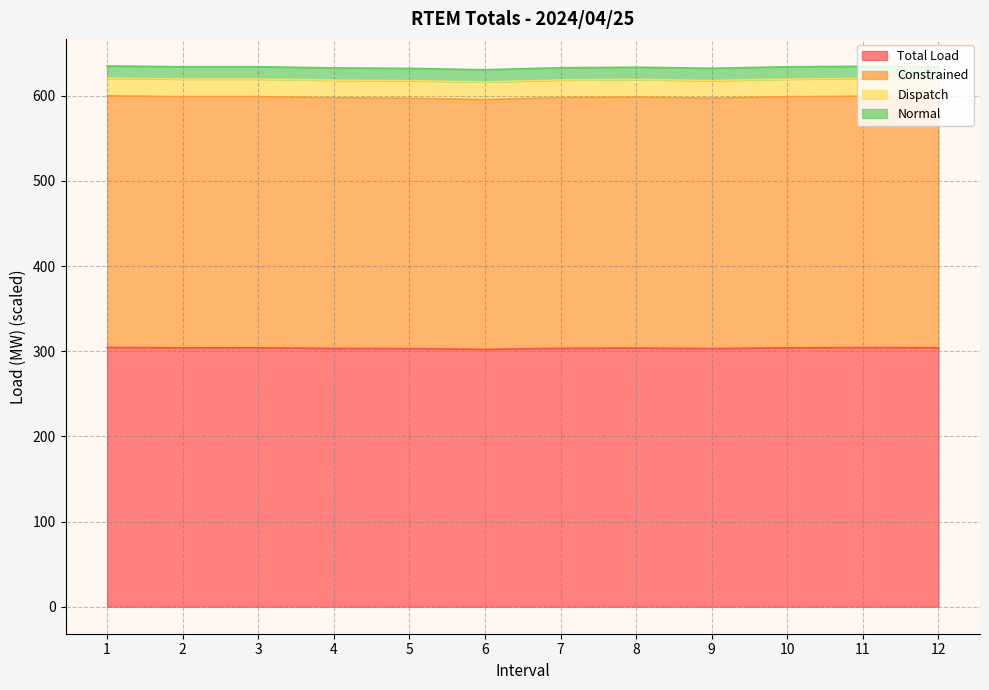

The value of Total Load at 12 is 304.0. True or false?

True